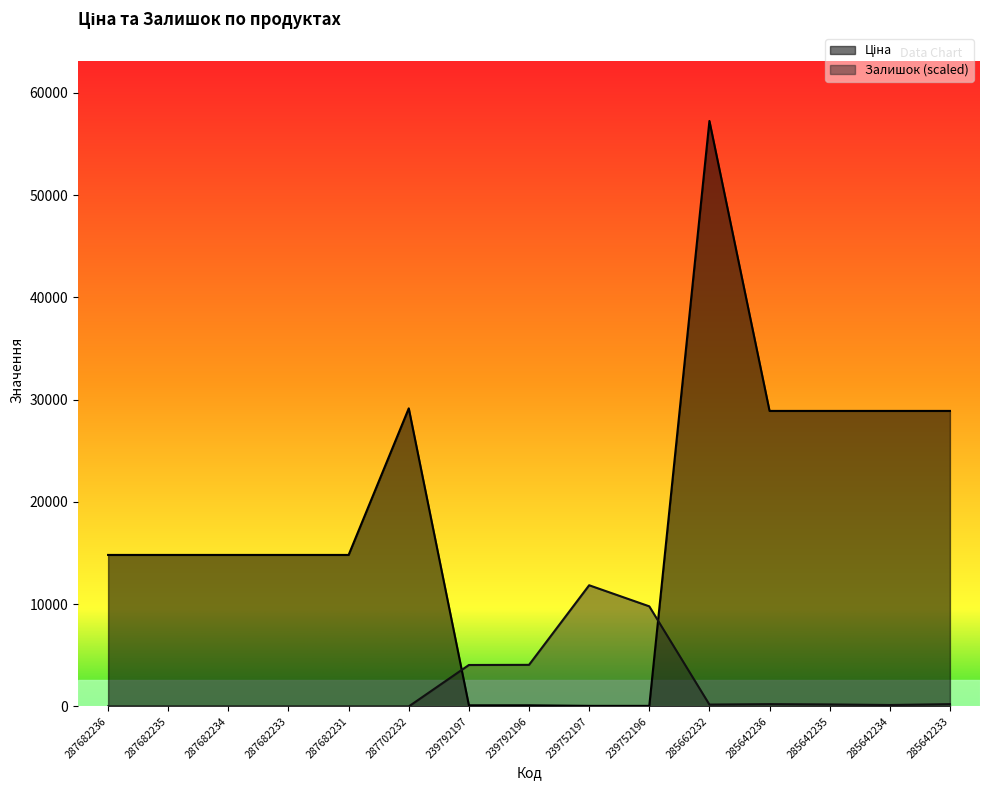

Between 287682234 and 285642234, which series saw the biggest shift?

Ціна